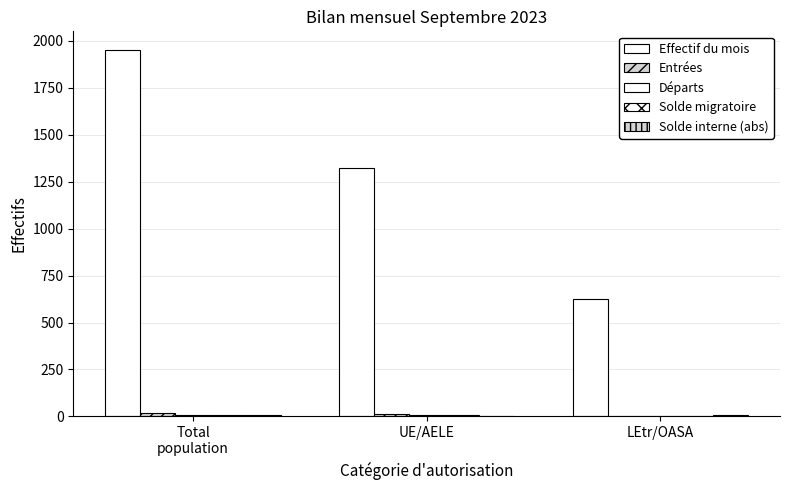

What is the difference between the maximum and minimum values in the Solde interne (abs) series?

7